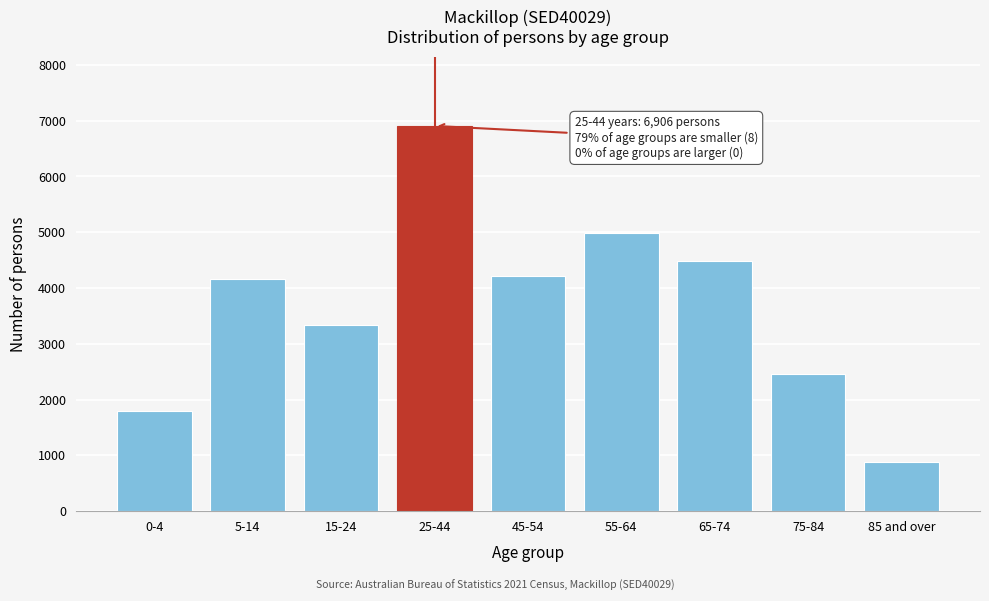

Reading right to left, transcribe all the data shown in this chart.

85 and over=878	75-84=2458	65-74=4484	55-64=4993	45-54=4222	25-44=6906	15-24=3333	5-14=4159	0-4=1799